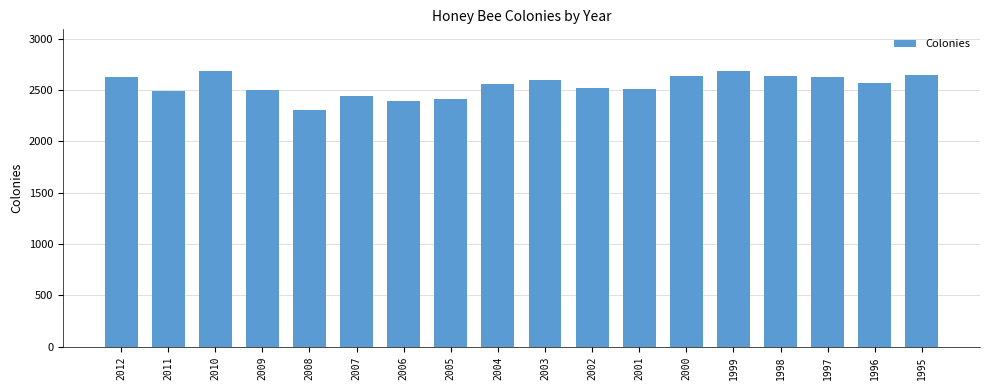

What is the sum of all values?

45829